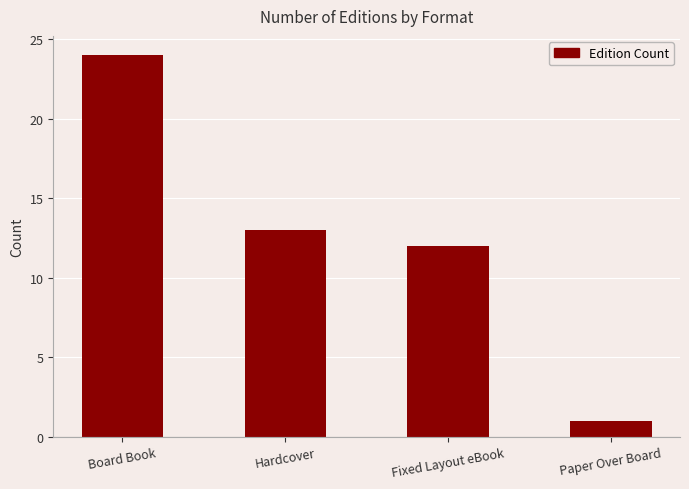

Are the bars horizontal?

No